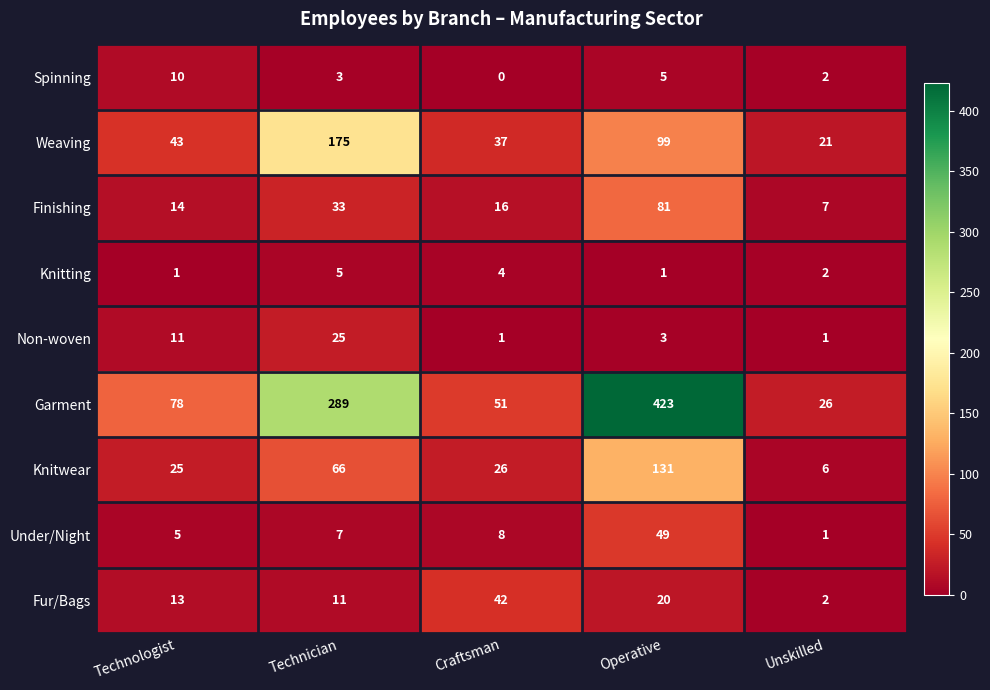

Is it true that Knitting equals 1 at Operative?

True